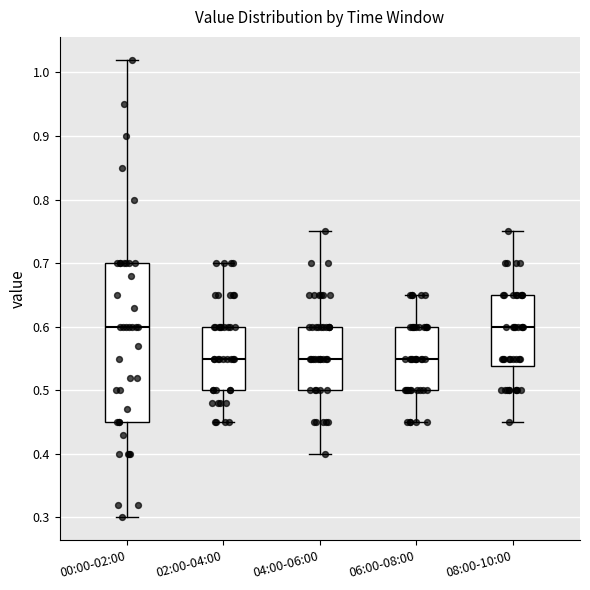

Reading left to right, read every box against the y-axis: the position of its median line, the range the box covers, and the ends of its whiskers. The values are not printed on the chart, so give them approximately, as read against the axis.

00:00-02:00: median 0.60, box 0.45 to 0.70, whiskers 0.30 to 1.02
02:00-04:00: median 0.55, box 0.50 to 0.60, whiskers 0.45 to 0.70
04:00-06:00: median 0.55, box 0.50 to 0.60, whiskers 0.40 to 0.75
06:00-08:00: median 0.55, box 0.50 to 0.60, whiskers 0.45 to 0.65
08:00-10:00: median 0.60, box 0.54 to 0.65, whiskers 0.45 to 0.75